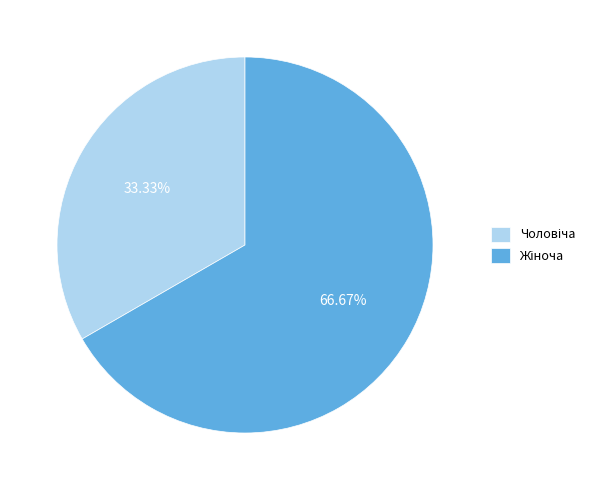

Is there a majority slice in this chart?

Yes